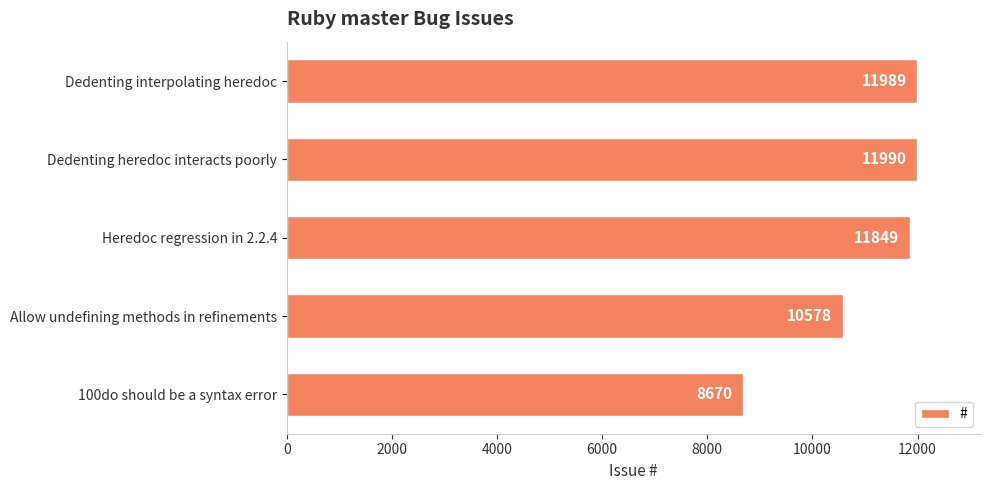

The value at Heredoc regression in 2.2.4 is 11849. True or false?

True